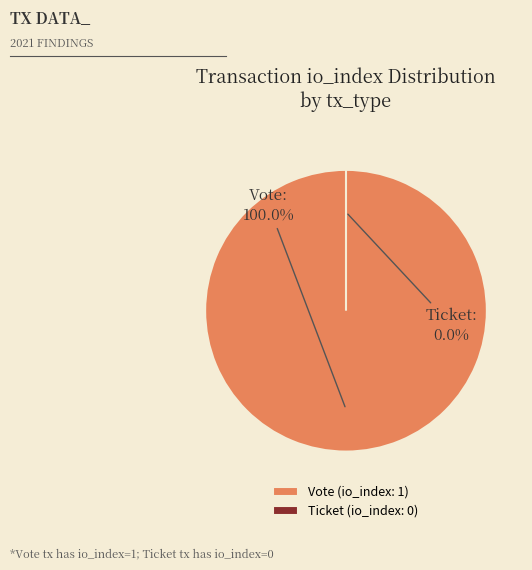

How many segments does this pie chart have?

2